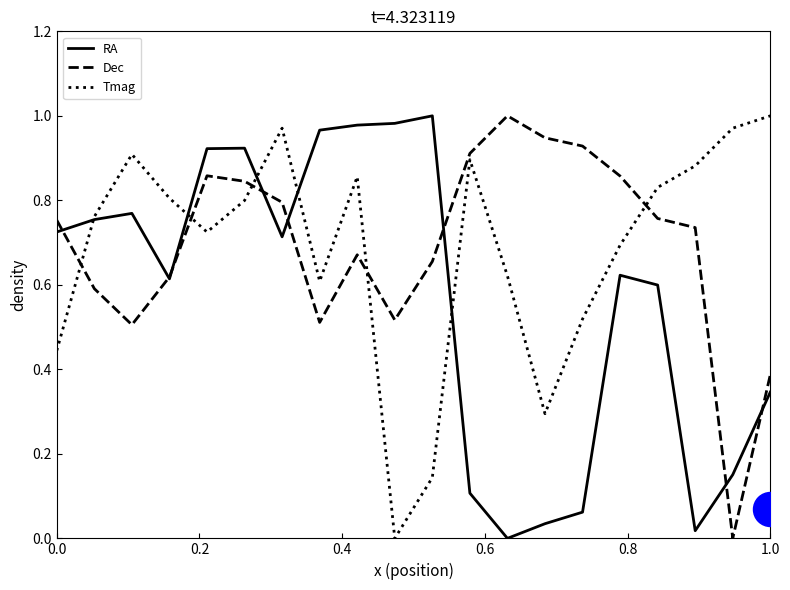

Which series has the widest spread of Y values?

RA